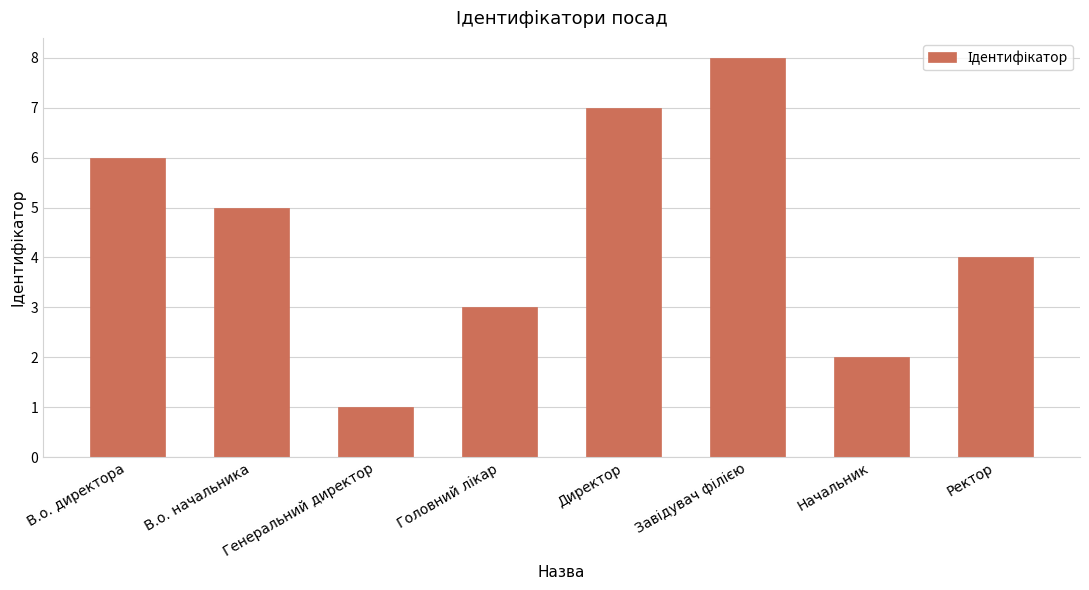

Which label corresponds to the smallest value in the chart?

Генеральний директор